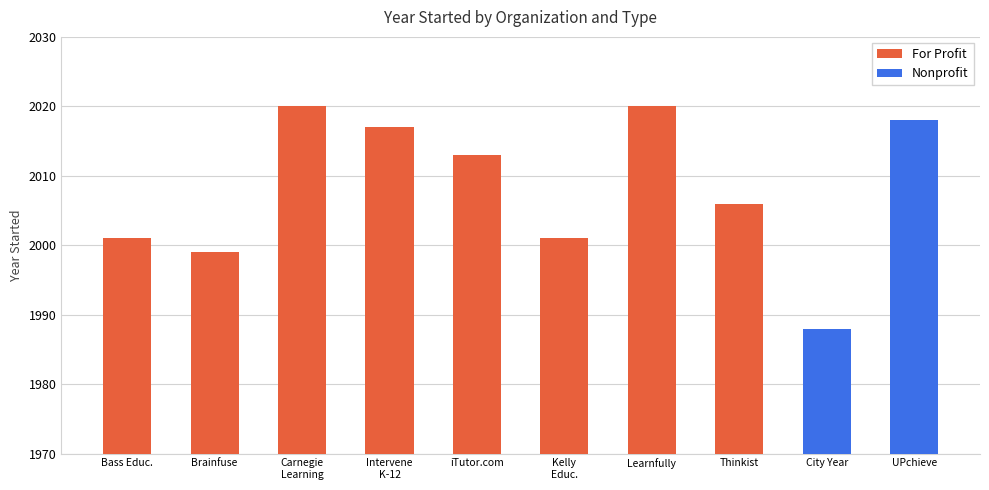

What is the value of the 5th bar from the left?

2013